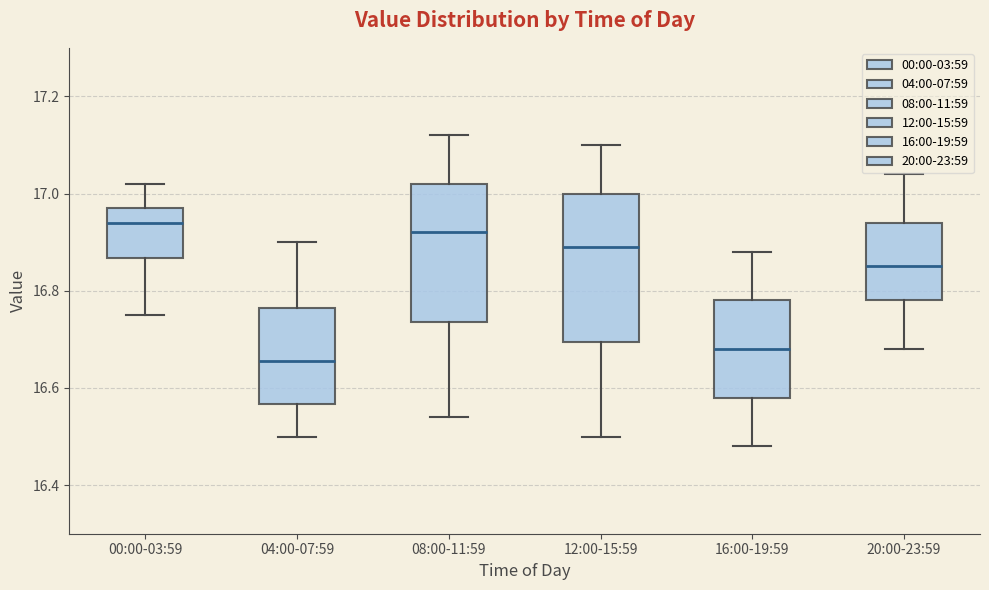

Reading left to right, read every box against the y-axis: the position of its median line, the range the box covers, and the ends of its whiskers. The values are not printed on the chart, so give them approximately, as read against the axis.

00:00-03:59: median 16.94, box 16.86 to 16.98, whiskers 16.76 to 17.02
04:00-07:59: median 16.66, box 16.56 to 16.76, whiskers 16.50 to 16.90
08:00-11:59: median 16.92, box 16.74 to 17.02, whiskers 16.54 to 17.12
12:00-15:59: median 16.90, box 16.70 to 17.00, whiskers 16.50 to 17.10
16:00-19:59: median 16.68, box 16.58 to 16.78, whiskers 16.48 to 16.88
20:00-23:59: median 16.86, box 16.78 to 16.94, whiskers 16.68 to 17.04